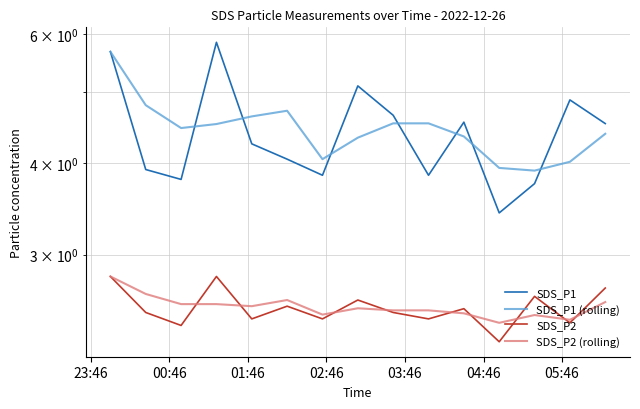

Reading left to right, transcribe all the data shown in this chart.

SDS_P1: 5.7	3.9	3.8	5.8	4.2	4.0	3.9	5.1	4.7	3.9	4.5	3.4	3.8	4.9	4.5
SDS_P1 (rolling): 5.7	4.8	4.5	4.5	4.6	4.7	4.0	4.3	4.5	4.5	4.4	3.9	3.9	4.0	4.4
SDS_P2: 2.8	2.5	2.4	2.8	2.5	2.5	2.5	2.6	2.5	2.5	2.5	2.3	2.6	2.4	2.7
SDS_P2 (rolling): 2.8	2.6	2.6	2.6	2.5	2.6	2.5	2.5	2.5	2.5	2.5	2.4	2.5	2.4	2.6